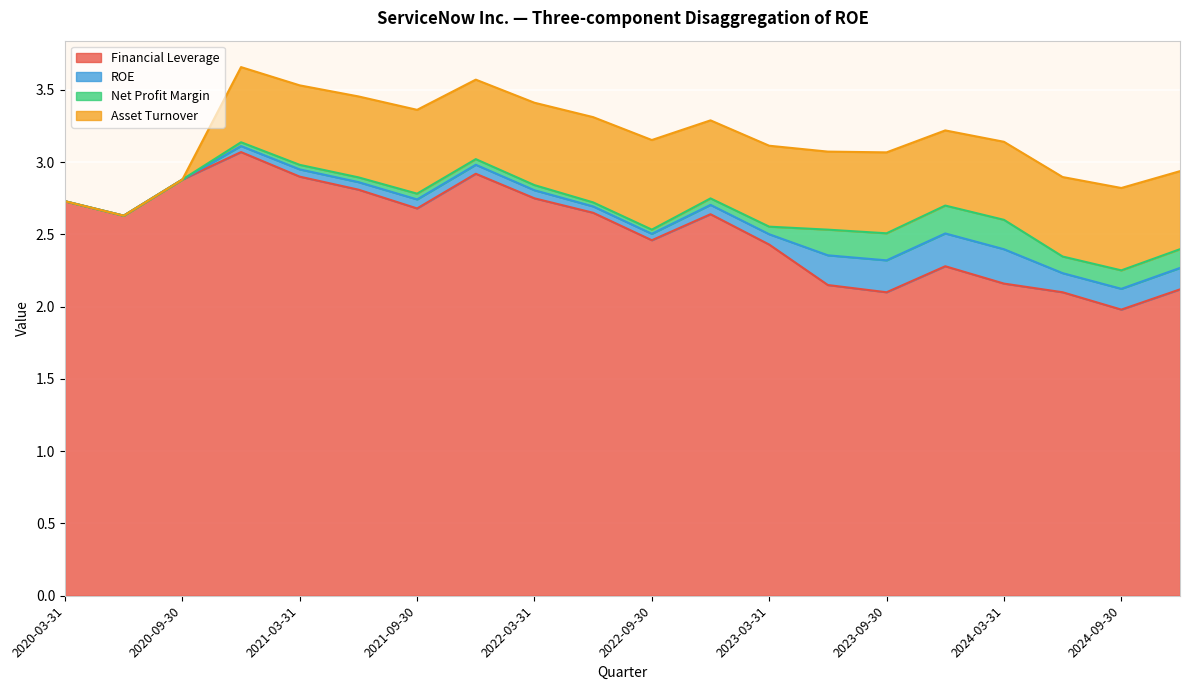

True or false: Asset Turnover and ROE cross at least once.

False